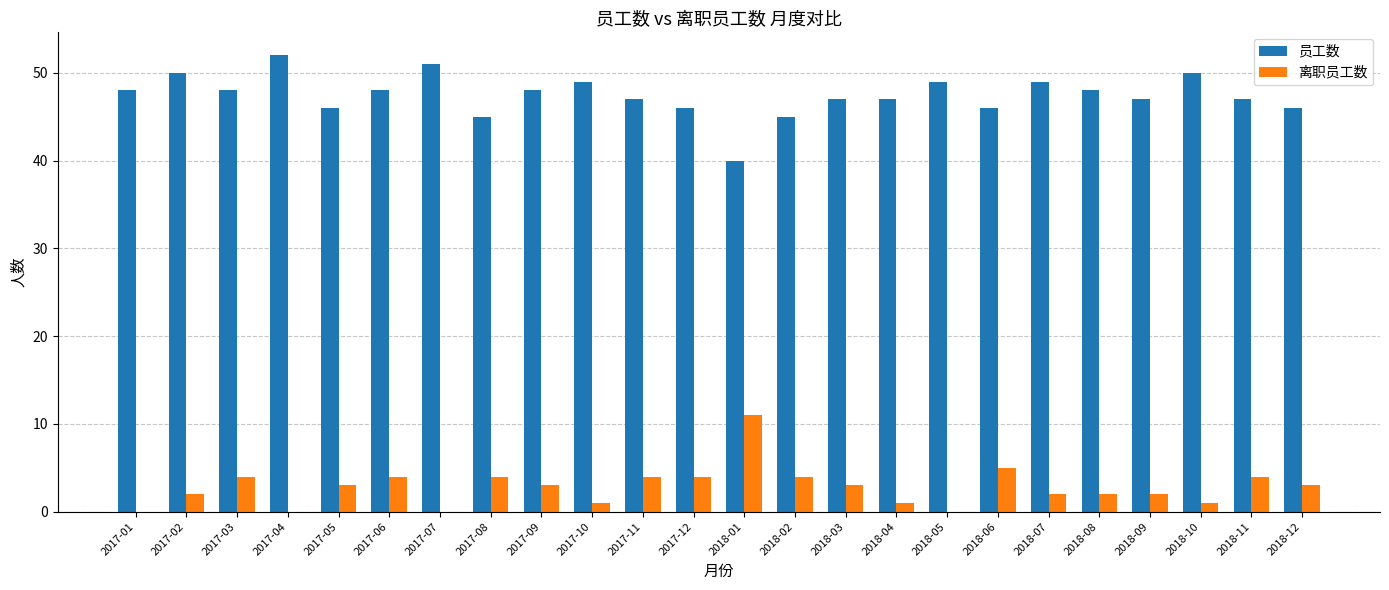

What is the sum of all 离职员工数 values?

67